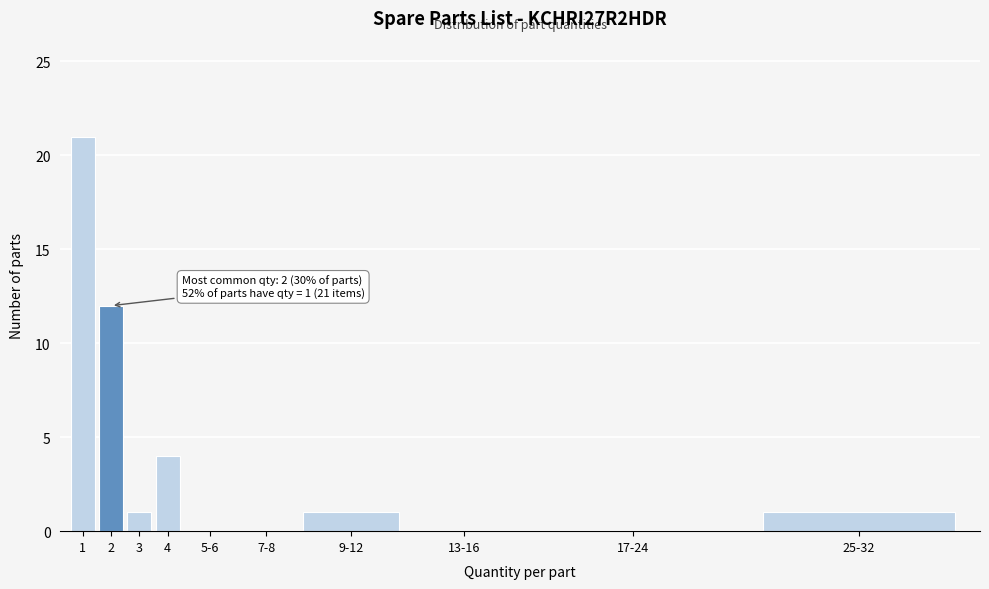

Reading left to right, extract all data points from this chart.

1=21	2=12	3=1	4=4	5-6=0	7-8=0	9-12=1	13-16=0	17-24=0	25-32=1